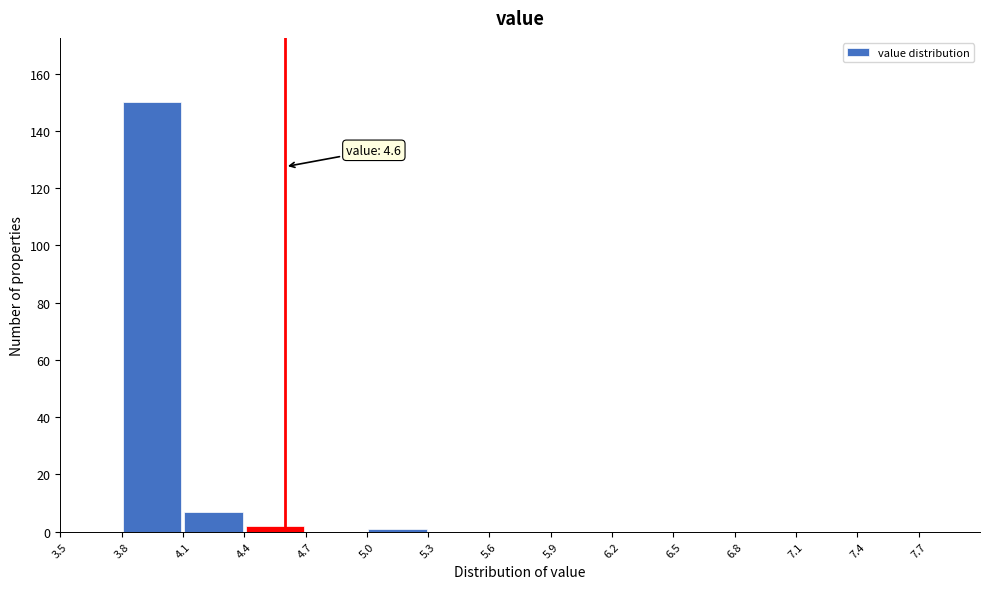

Which range on the x-axis has the tallest bar?

3.8 to 4.1